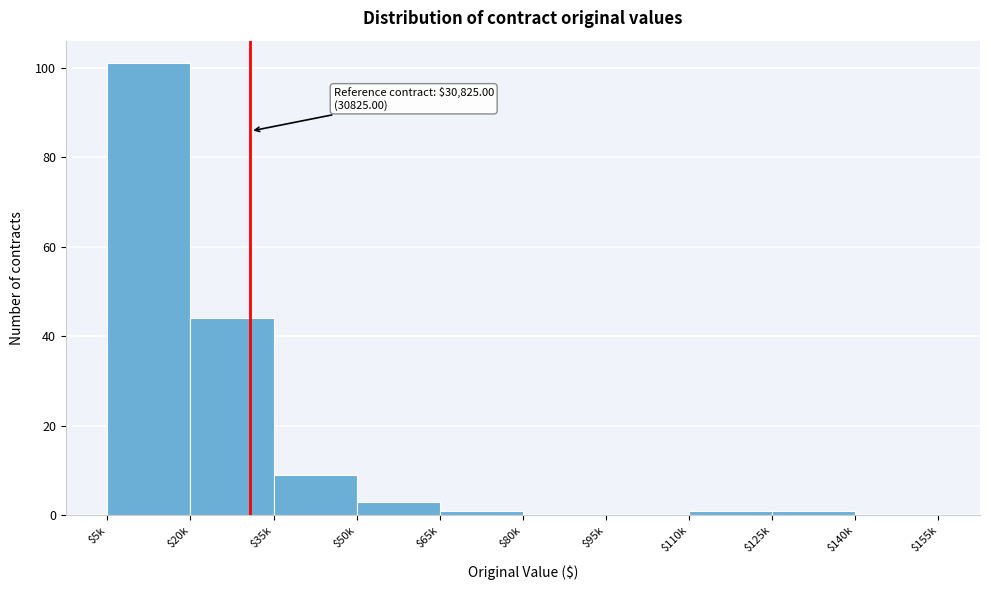

The chart shows a value of 0 at $140k. True or false?

True